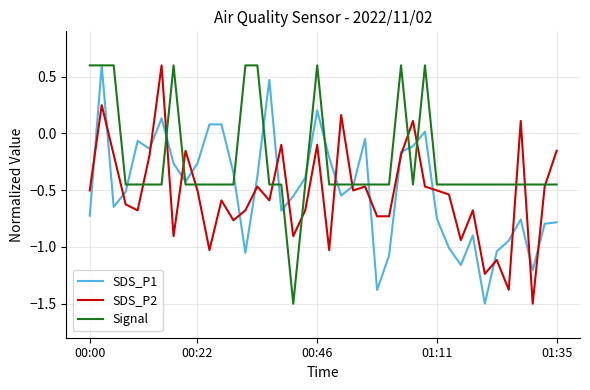

Which series has the largest total across all categories?

Signal